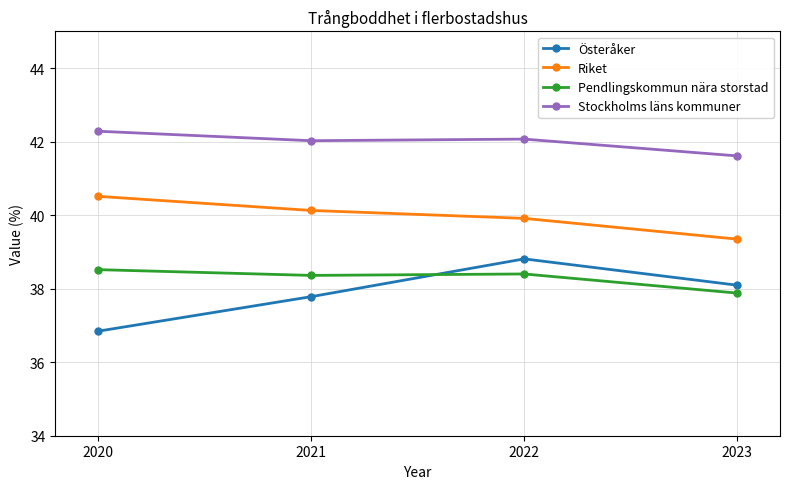

What is the spread (max minus min) of values at 2023?

3.7